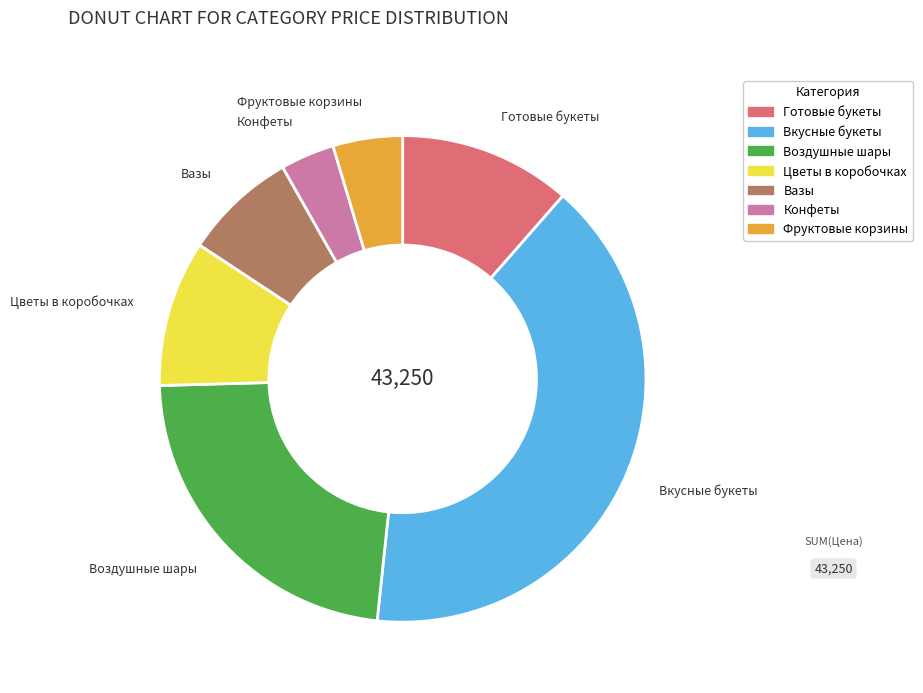

How many slices are in this pie chart?

7